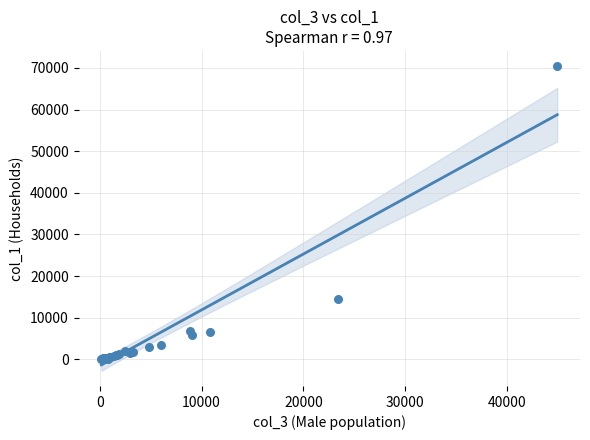

What Y value in the scatter plot is closest to 35254?

14564